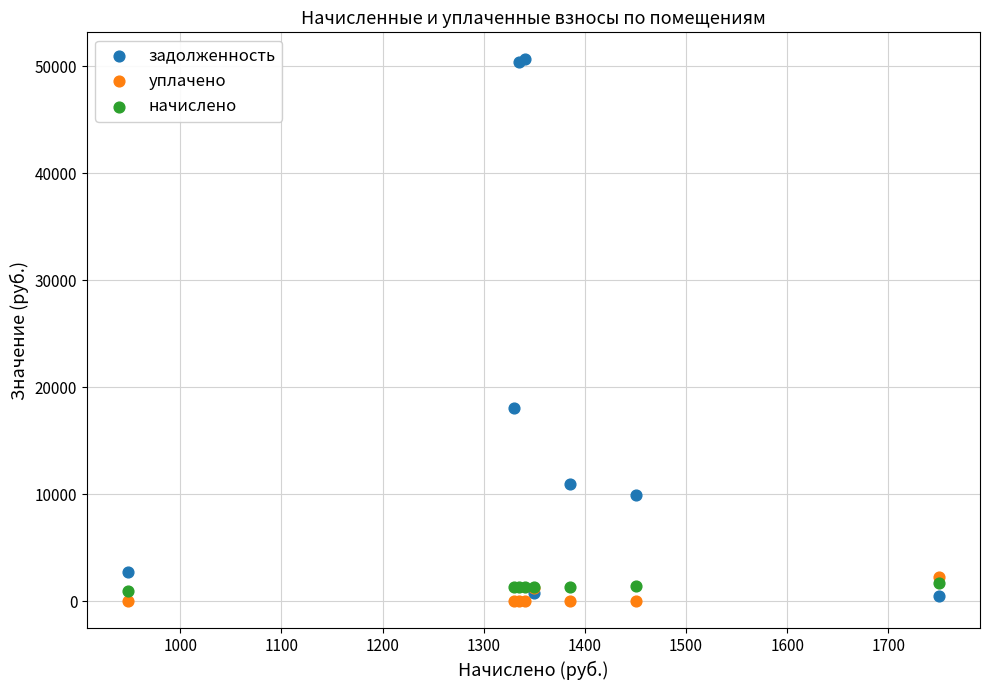

What are all the series names shown in the legend?

задолженность, уплачено, начислено